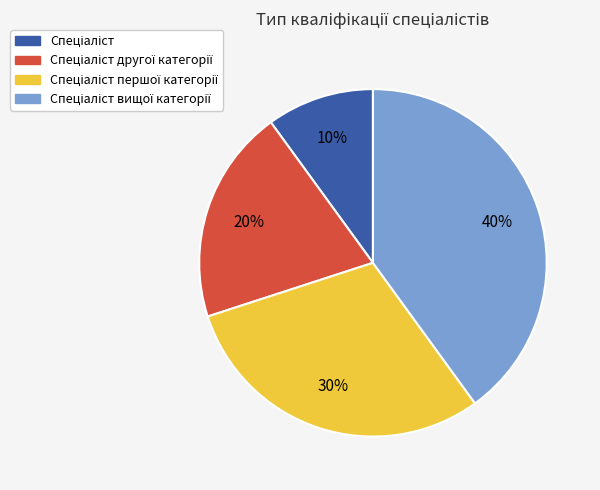

Is there any slice that represents more than half of the pie?

No